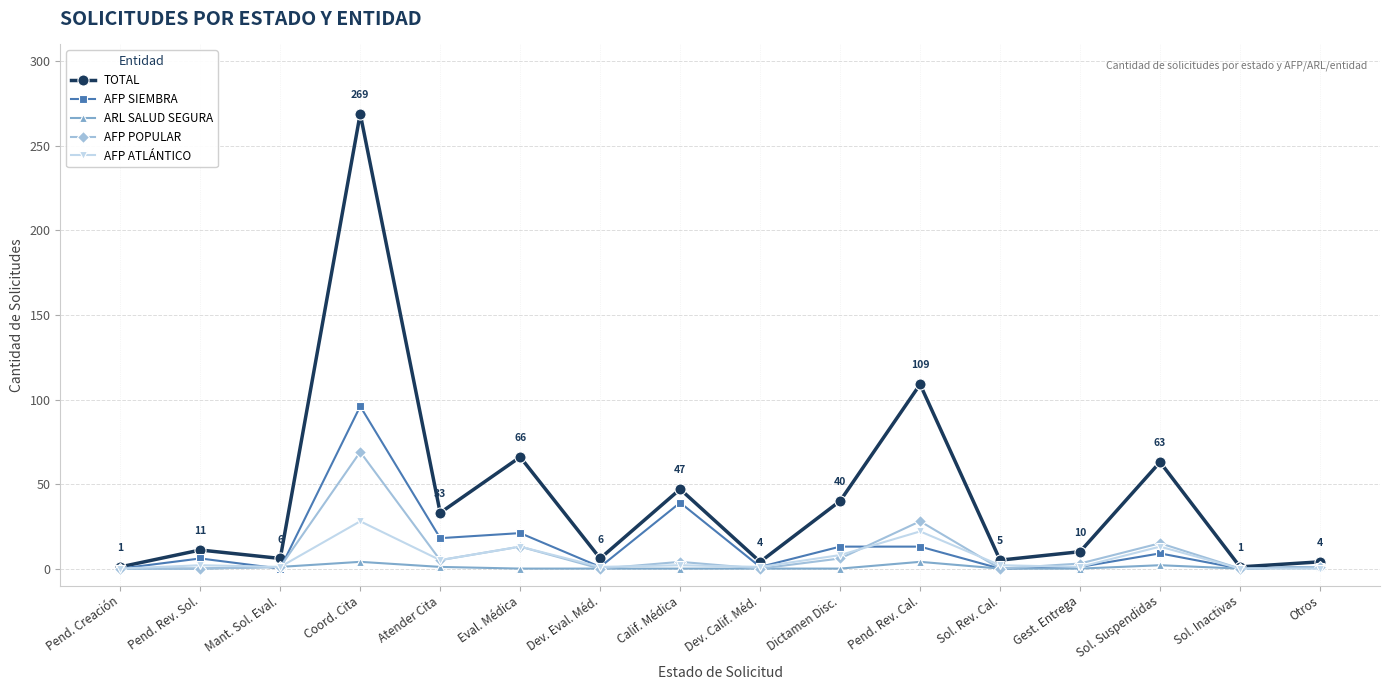

Rank the series by their maximum value, from lowest to highest.

ARL SALUD SEGURA, AFP ATLÁNTICO, AFP POPULAR, AFP SIEMBRA, TOTAL